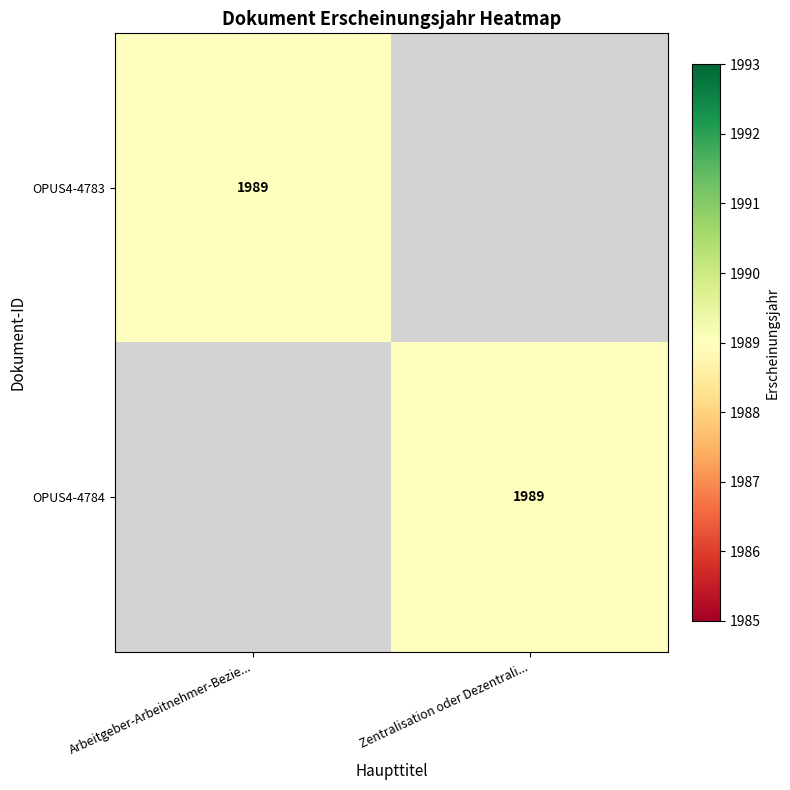

Is it true that OPUS4-4783 equals 3433 at Arbeitgeber-Arbeitnehmer-Bezie...?

False